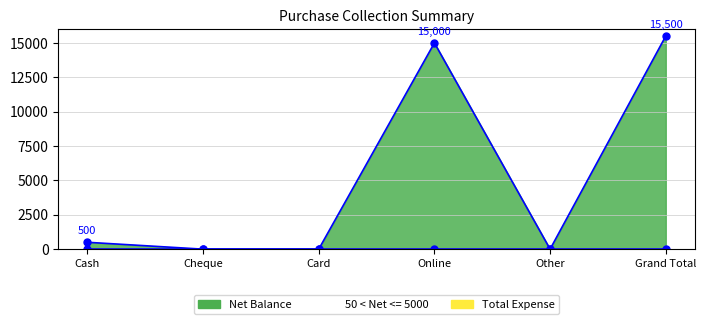

What position from the right is Cash?

6